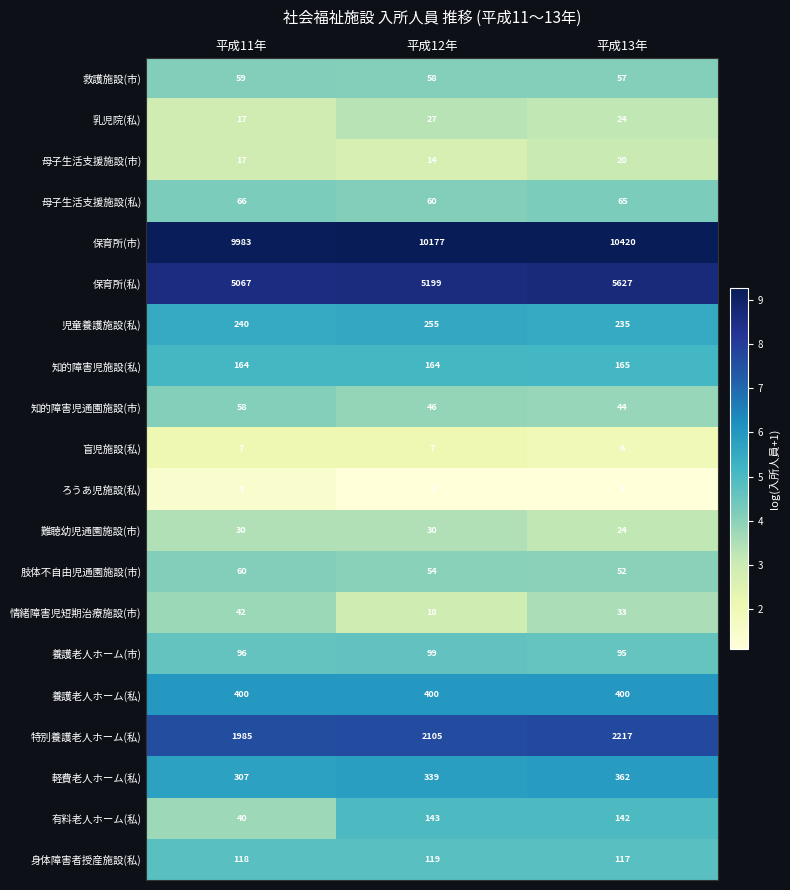

At how many categories does at least one series exceed 5118?

3